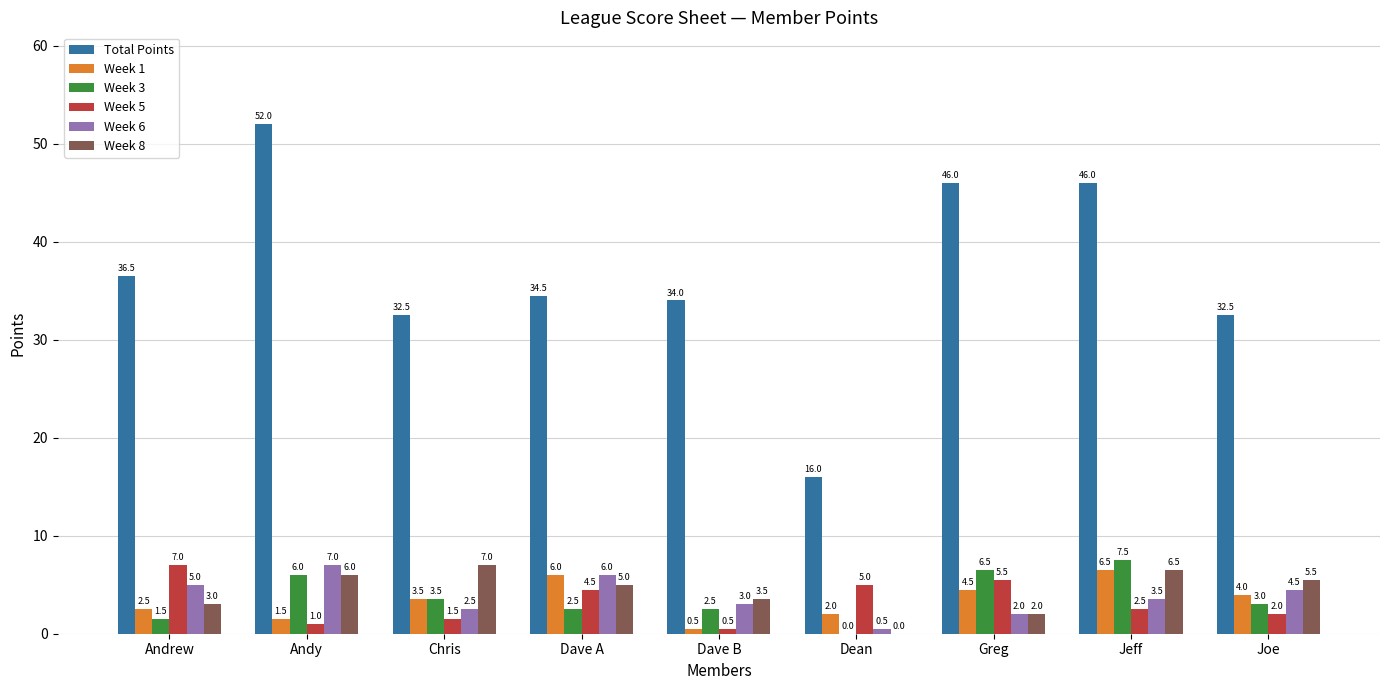

Where does the Week 3 series first go above 3?

Andy